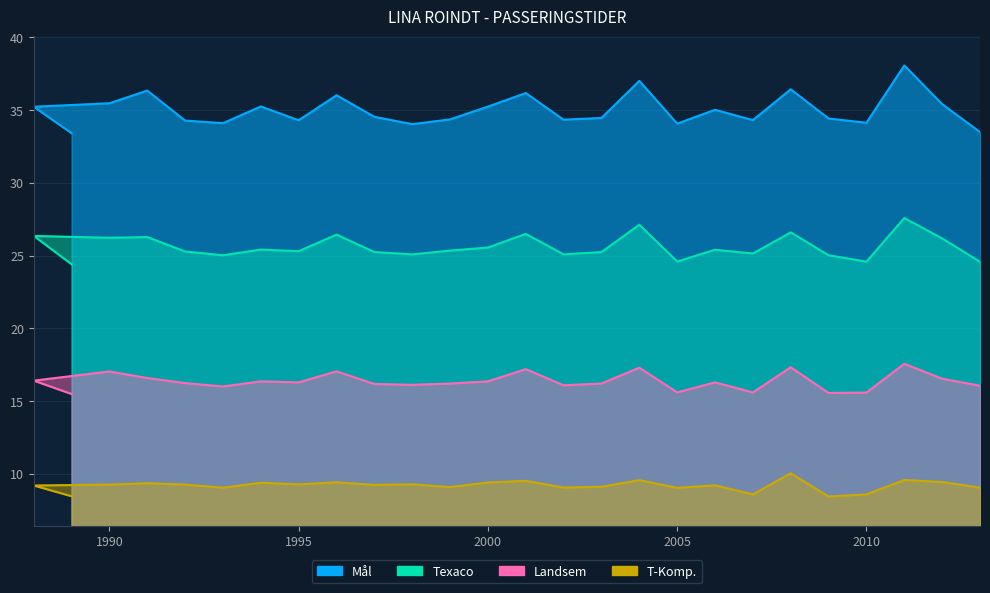

What is the value of the T-Komp. point at the 8th from the left?

9.3